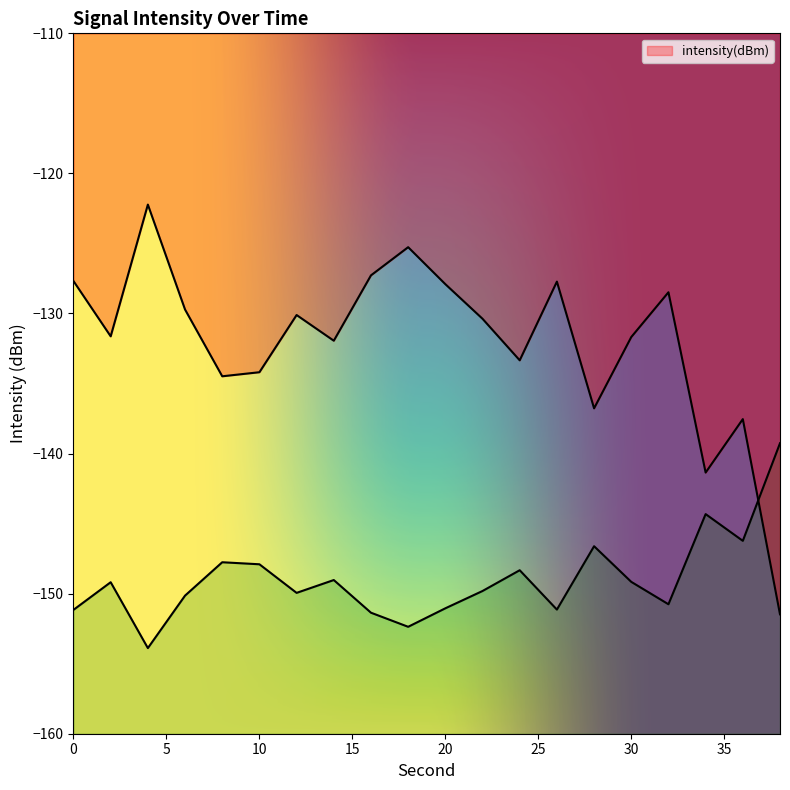

Is it true that the value at 4 is -122.2?

True